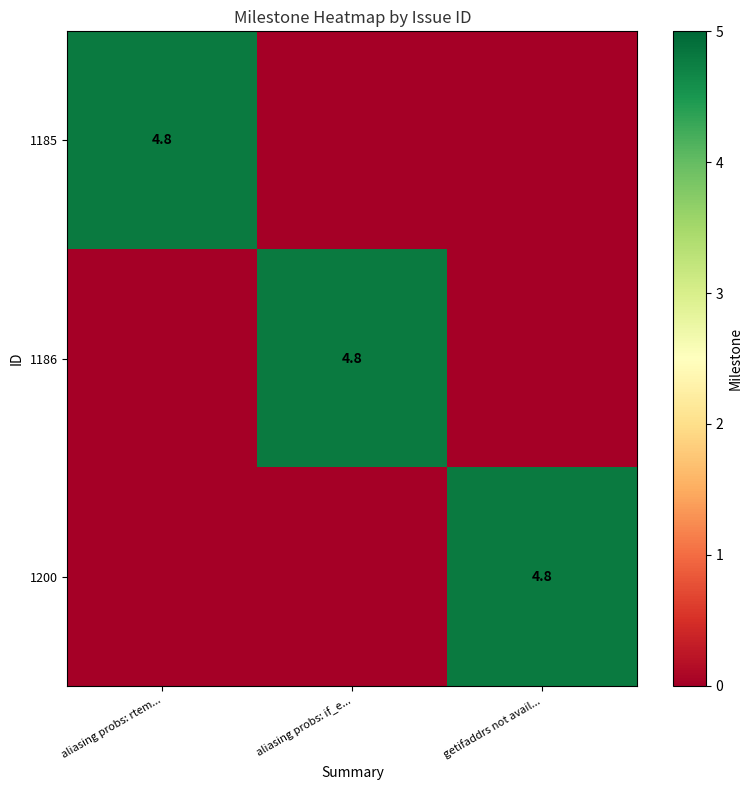

The 1186 series shows 6.5 at aliasing probs: if_e.... True or false?

False